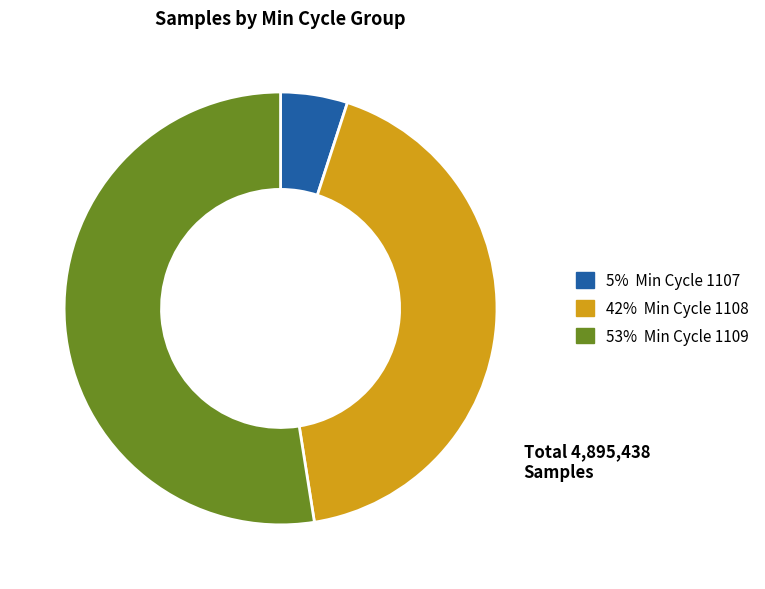

Does any single category account for the majority?

Yes